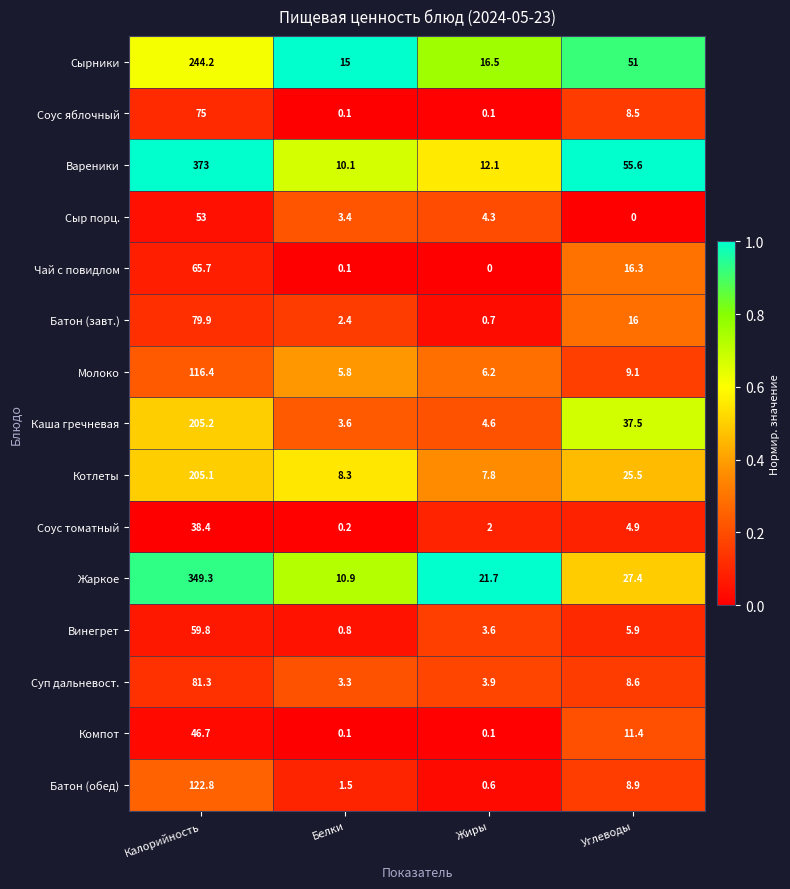

What is the sum of the Соус яблочный values at Жиры and Углеводы?

8.6